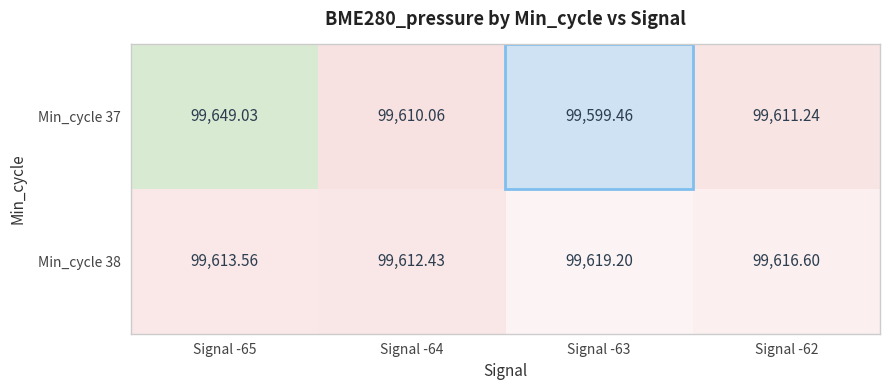

Is the value of Min_cycle 38 at Signal -62 greater than the value of Min_cycle 37 at Signal -64?

Yes